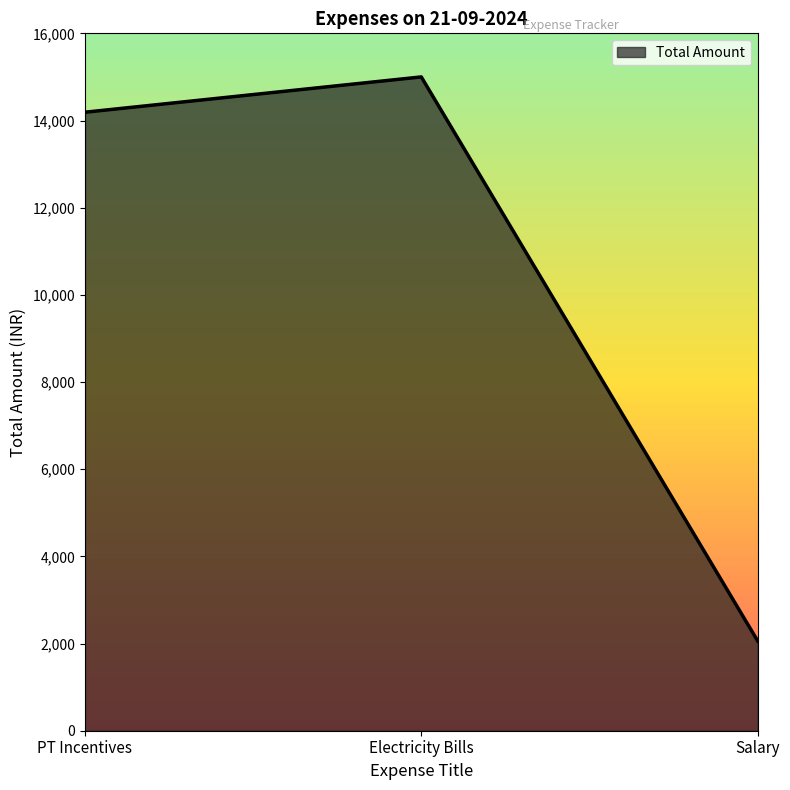

Rank the categories by value from lowest to highest.

Salary, PT Incentives, Electricity Bills